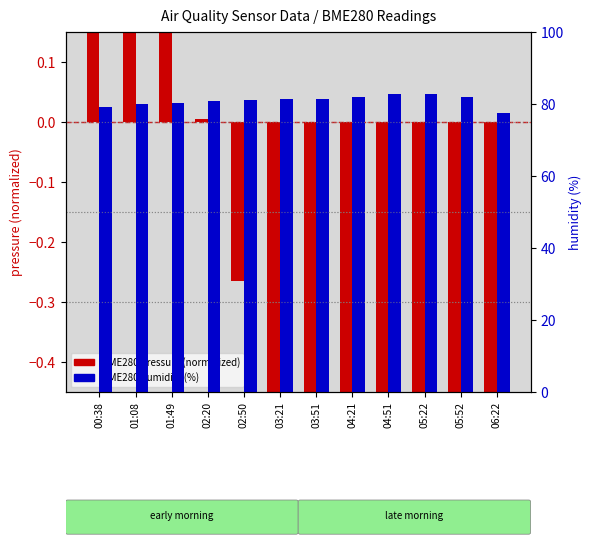

What is the label of the 2nd bar from the left?

01:08